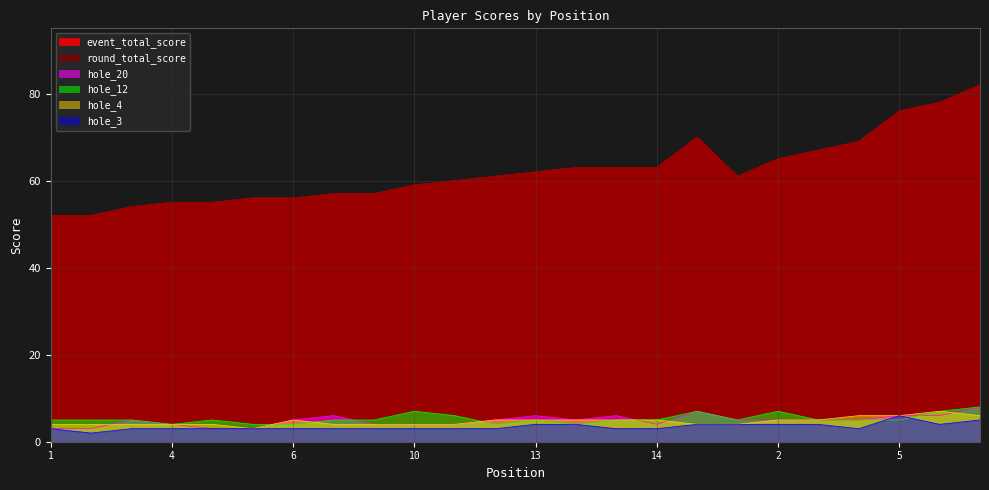

What is the total value across all series at 5?

175